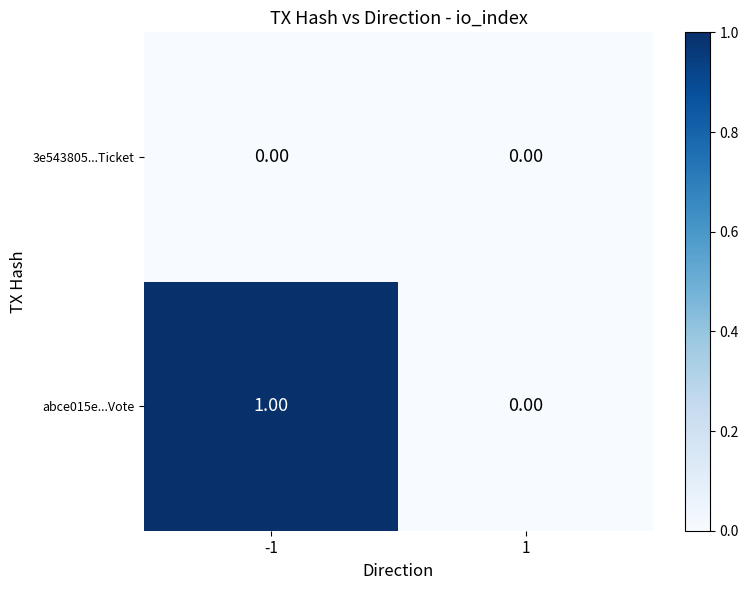

Rank the series by their average value, from lowest to highest.

3e543805...Ticket, abce015e...Vote